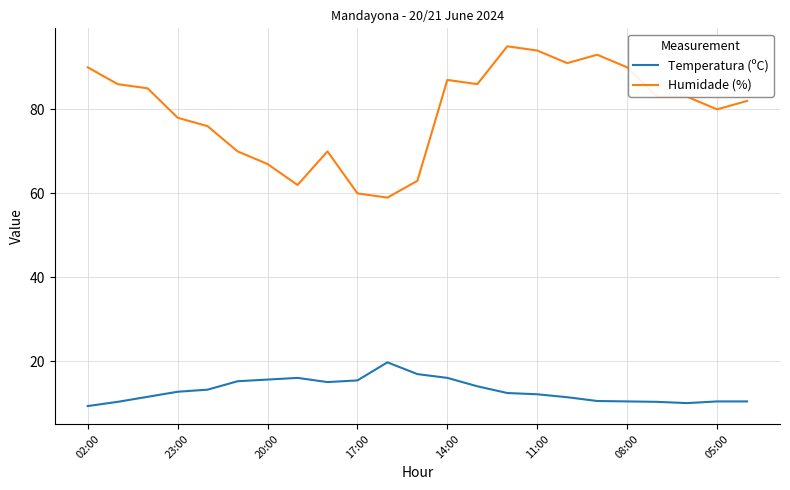

Rank the series by their maximum value, from highest to lowest.

Humidade (%), Temperatura (ºC)